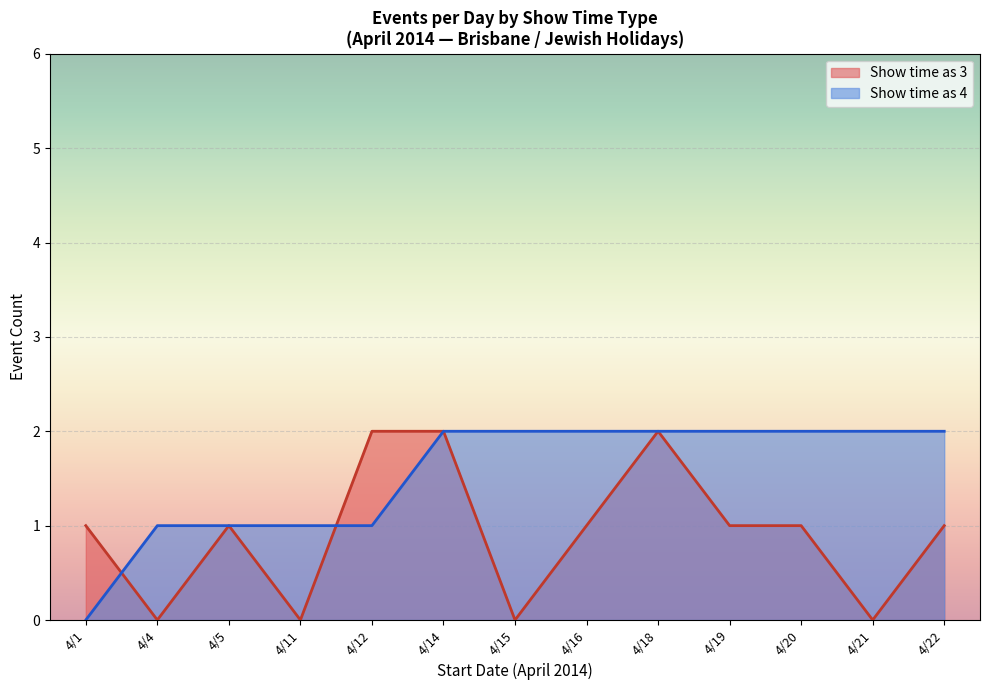

List the series in order of their overall mean, lowest first.

Show time as 3, Show time as 4